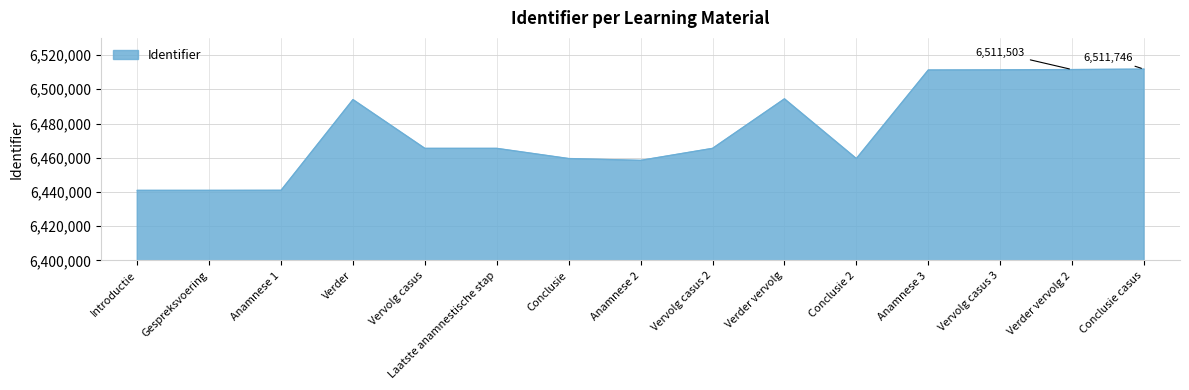

What is the maximum value shown in the chart?

6511746